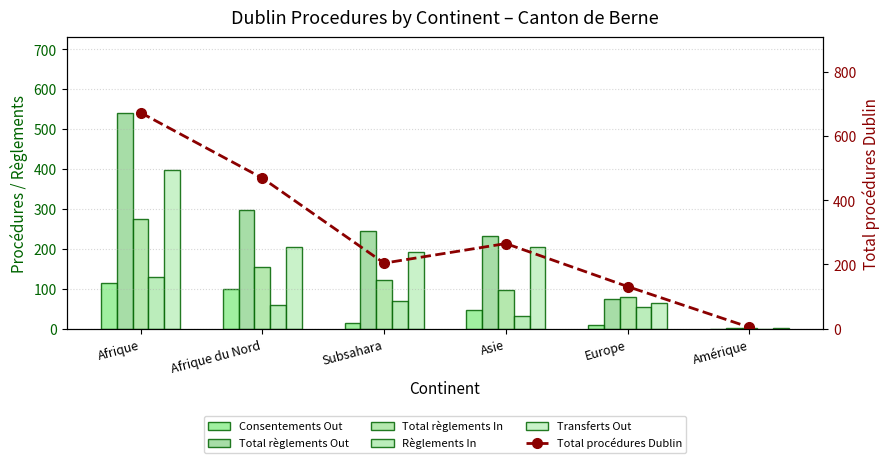

How many values in the Total règlements Out series exceed 245?

2